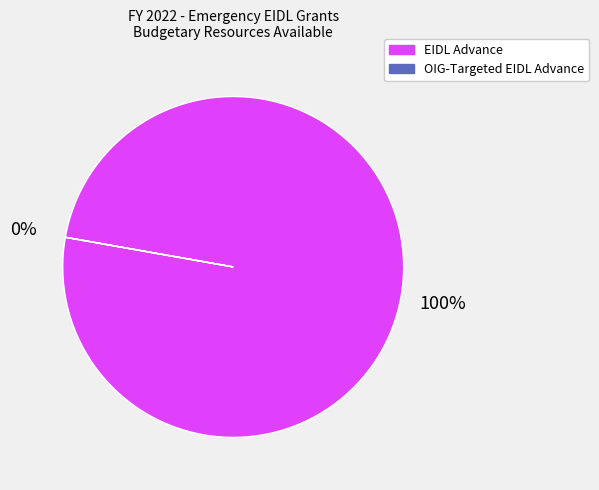

To the nearest percent, what is the difference between the largest and smallest slice percentages?

100%